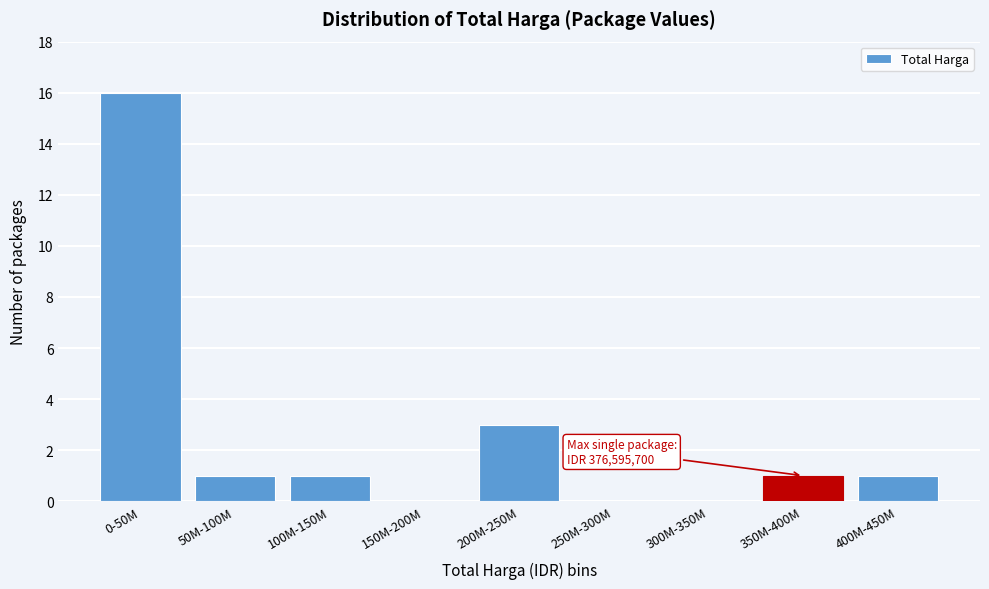

Reading right to left, list all the values displayed in this chart.

400M-450M=1	350M-400M=1	300M-350M=0	250M-300M=0	200M-250M=3	150M-200M=0	100M-150M=1	50M-100M=1	0-50M=16